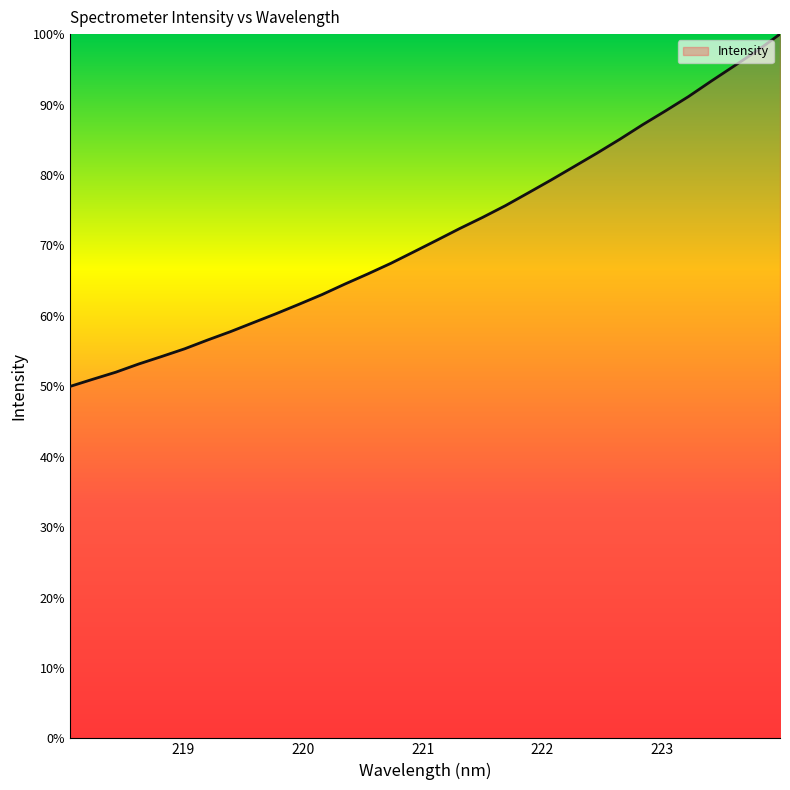

What is the greatest value displayed?

100.0